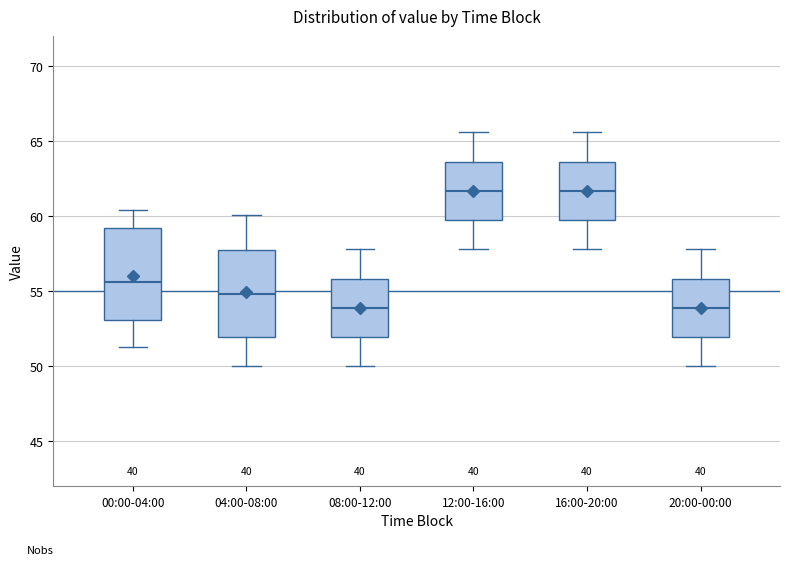

Where does the upper whisker of the box for 16:00-20:00 end on the y-axis? The values are not printed on the chart, so give them approximately, as read against the axis.

65.5